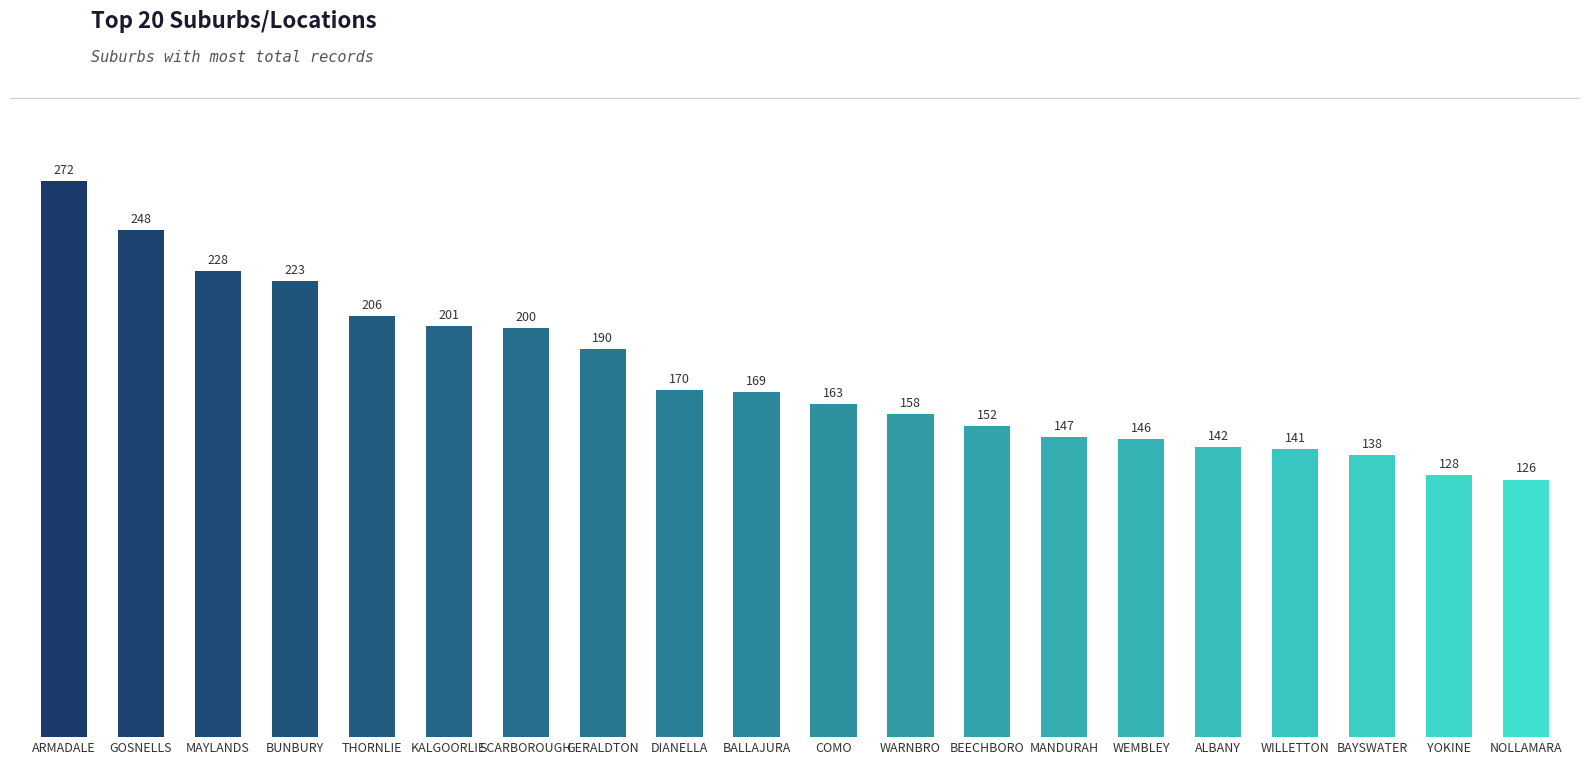

Which has a higher value, MANDURAH or DIANELLA?

DIANELLA